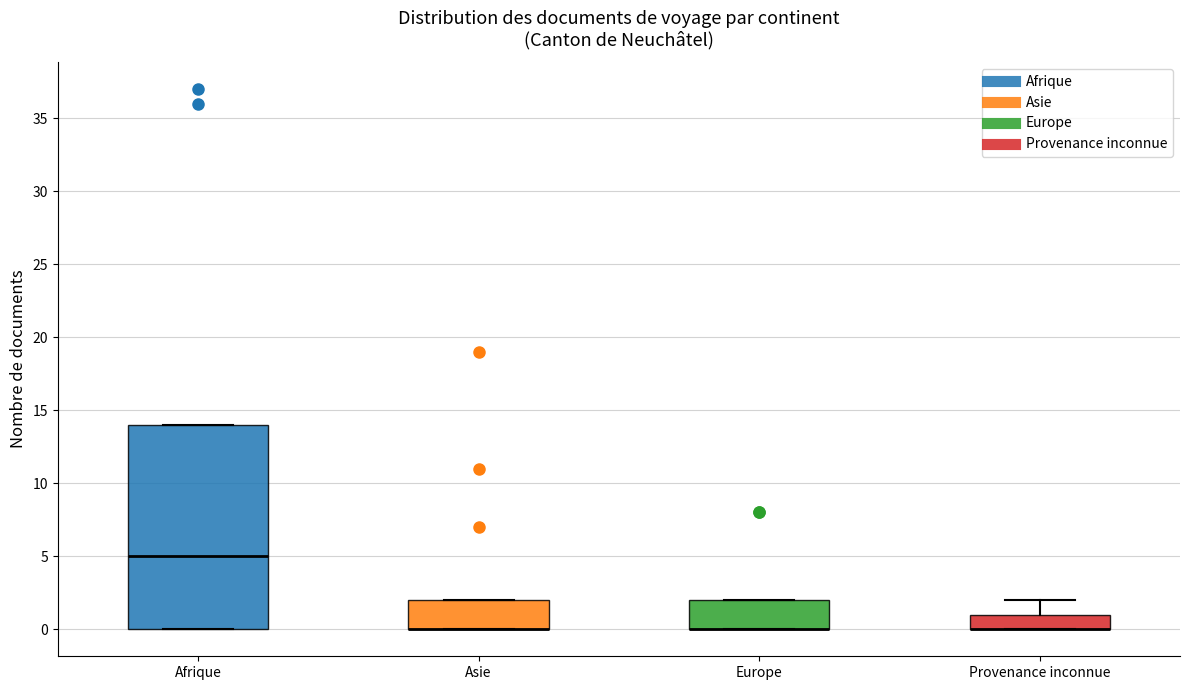

Where is the upper edge of the box for Europe on the y-axis? The values are not printed on the chart, so give them approximately, as read against the axis.

2